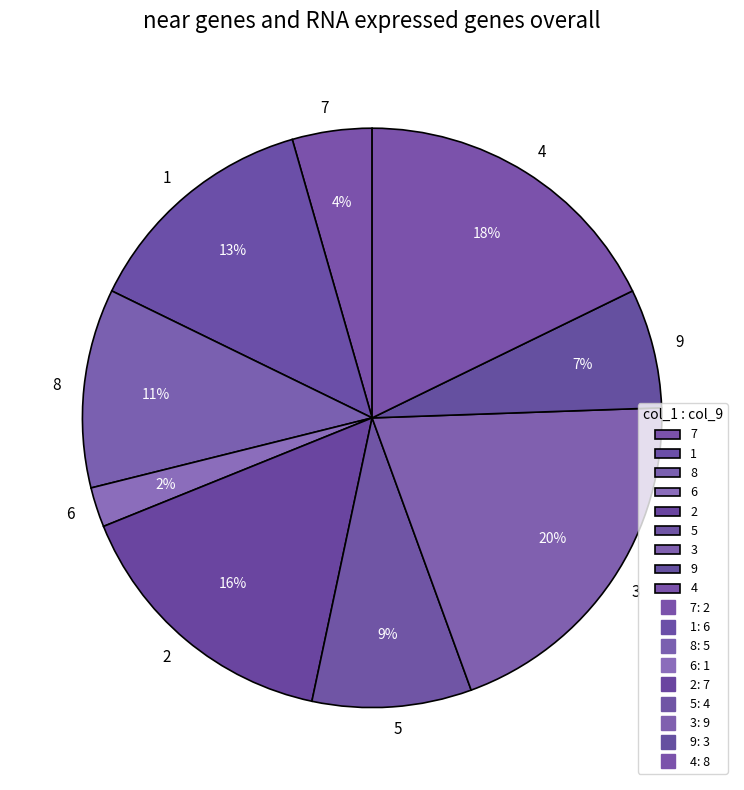

To the nearest percent, what portion does 5 represent?

9%